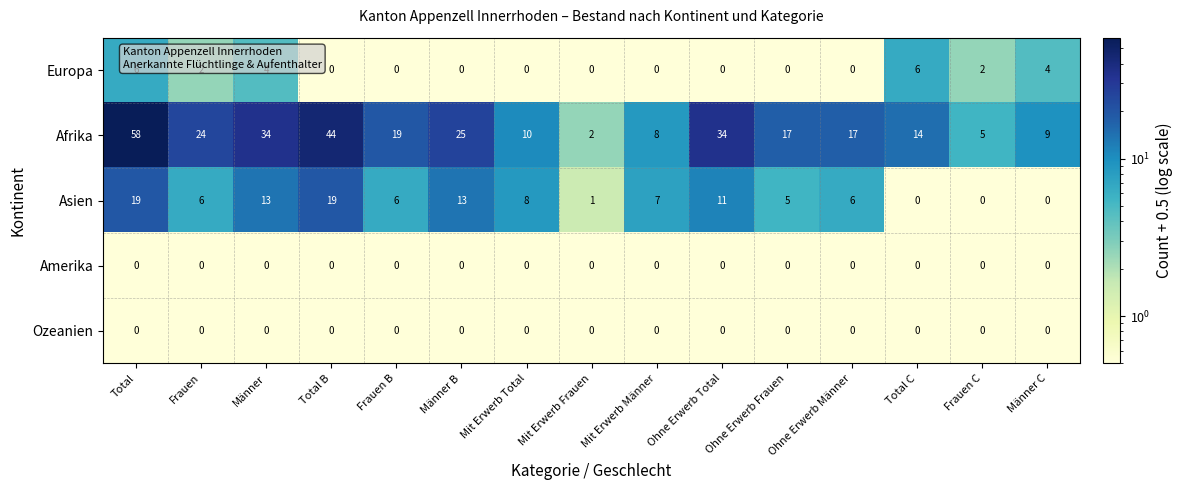

What is the sum of the Europa values at Männer and Frauen?

6